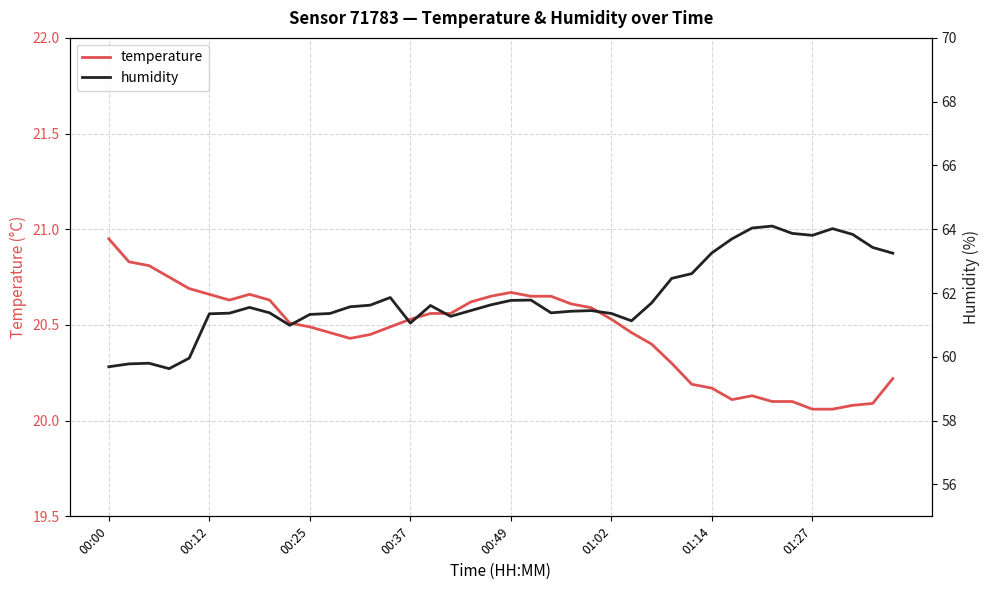

At 34, list the series in order from largest to smallest.

humidity, temperature